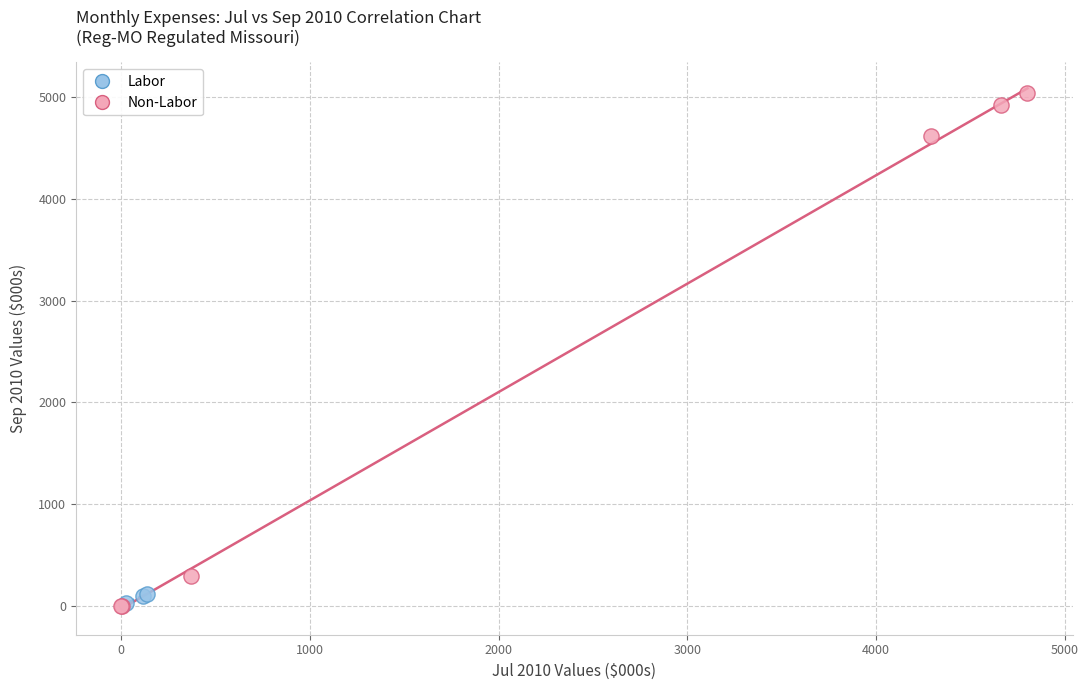

Which series has the widest spread of Y values?

Non-Labor